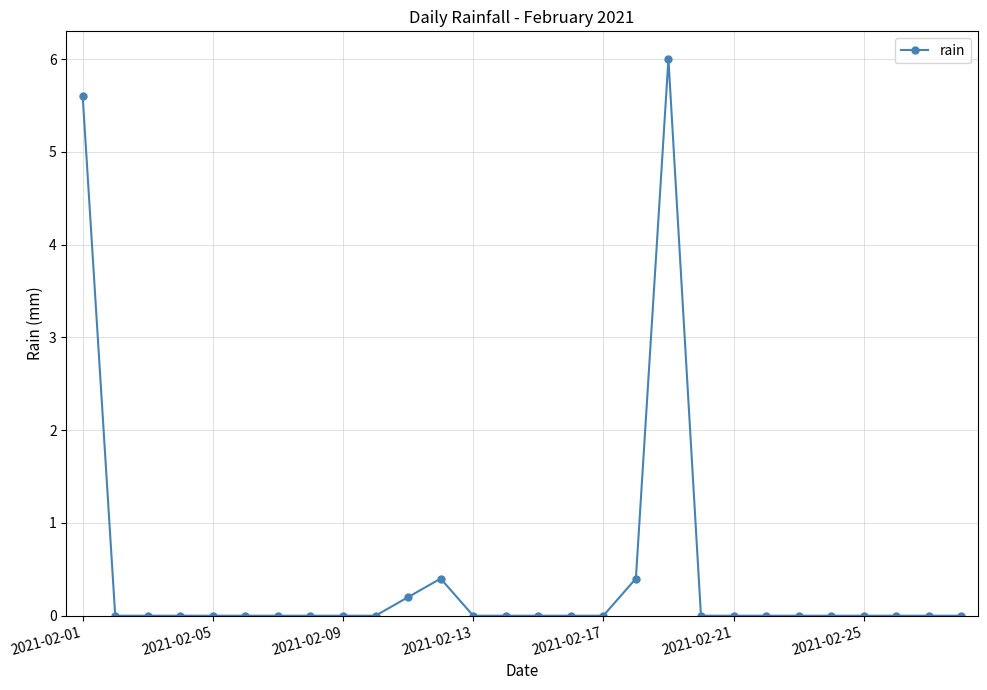

What is the sum of all values?

12.6